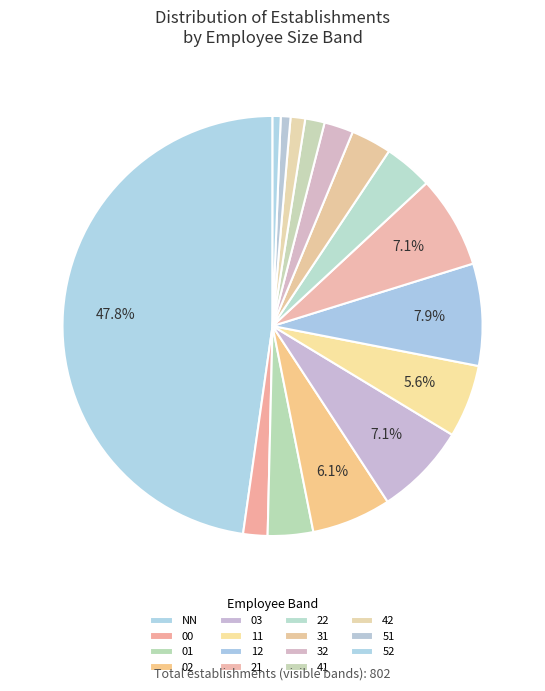

Count the number of slices in the pie.

15